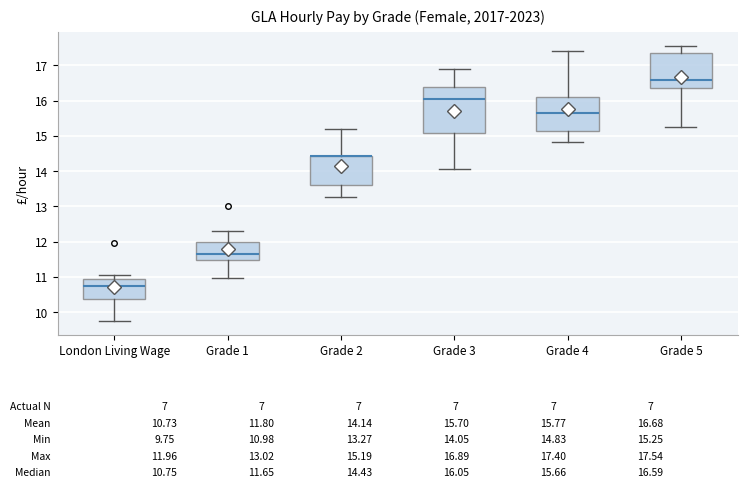

Comparing the boxes themselves (not the whiskers), which one is the tallest?

Grade 3